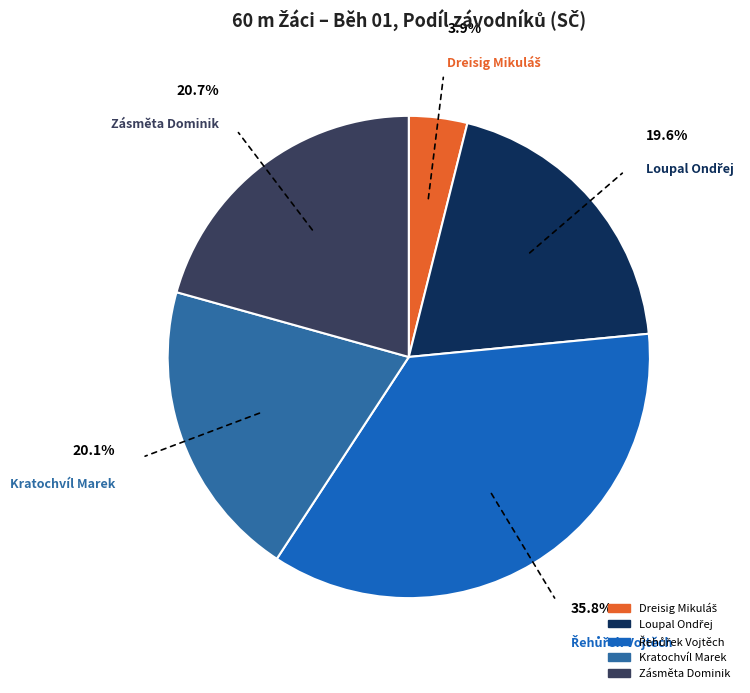

Is there any slice that represents more than half of the pie?

No